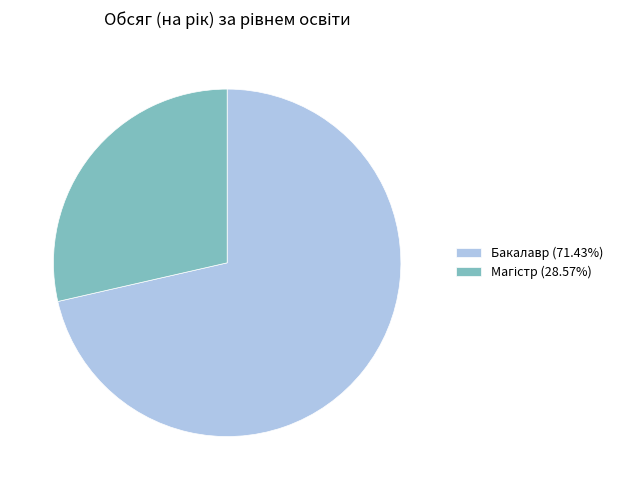

Is there any slice that represents more than half of the pie?

Yes